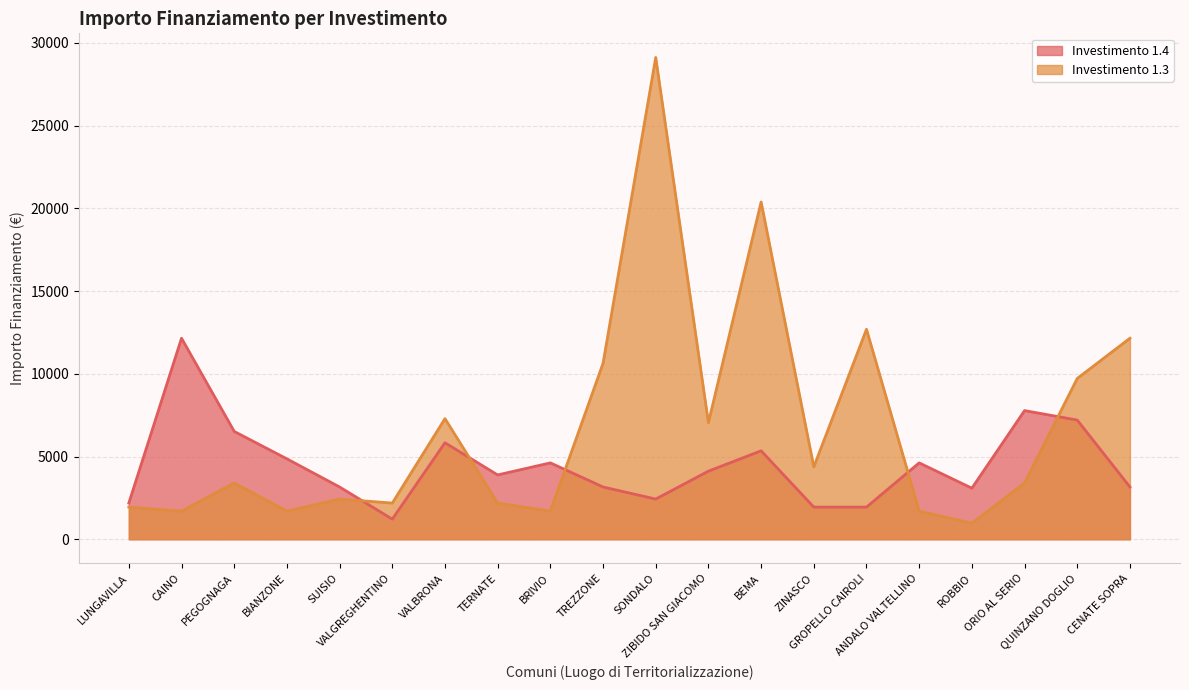

True or false: 1.3 has a value of 3853 at TERNATE.

False